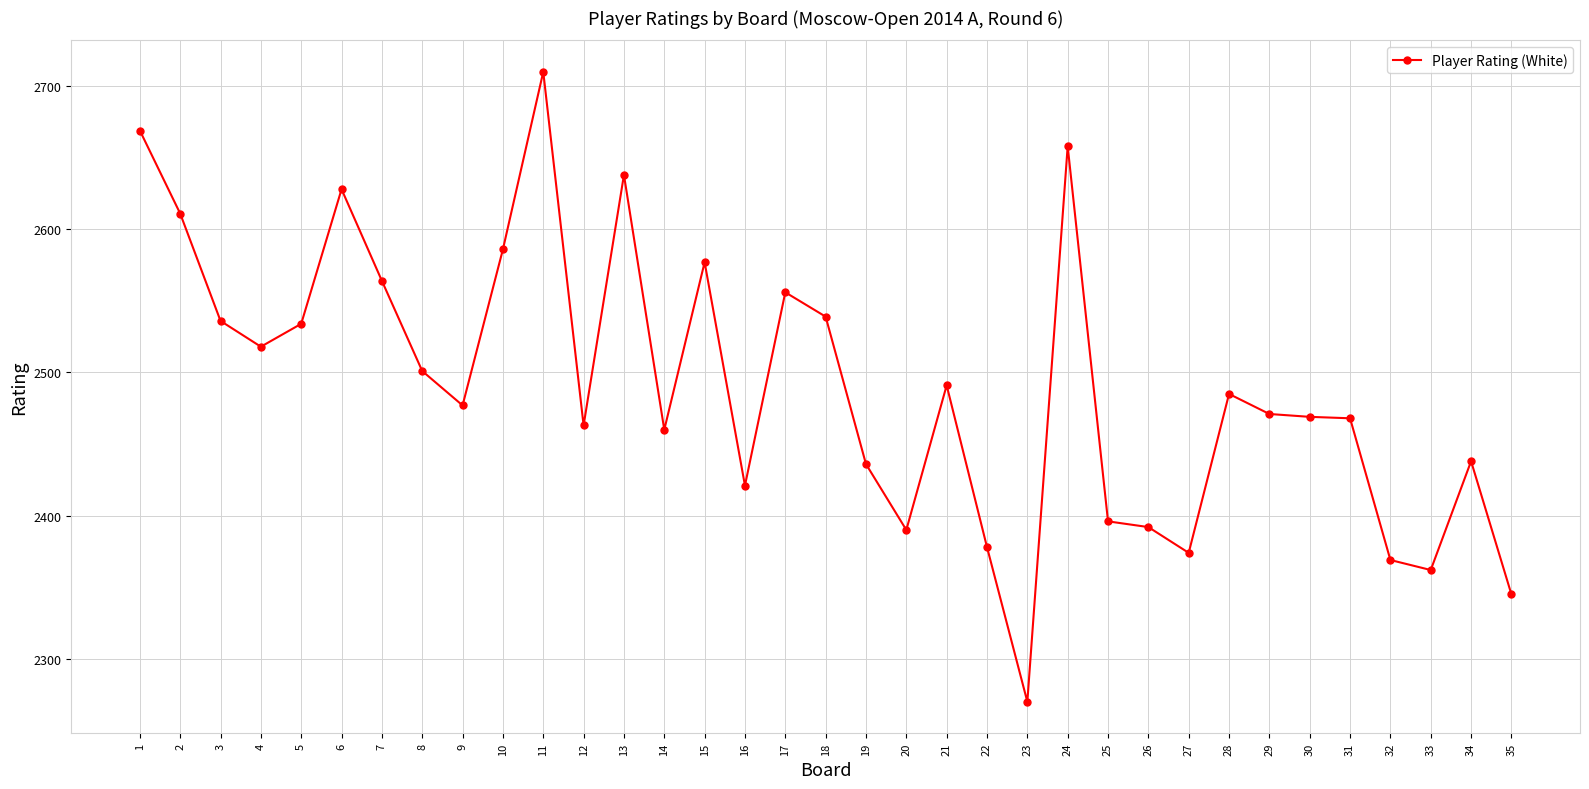

Is it true that the value at 9 is 2477?

True